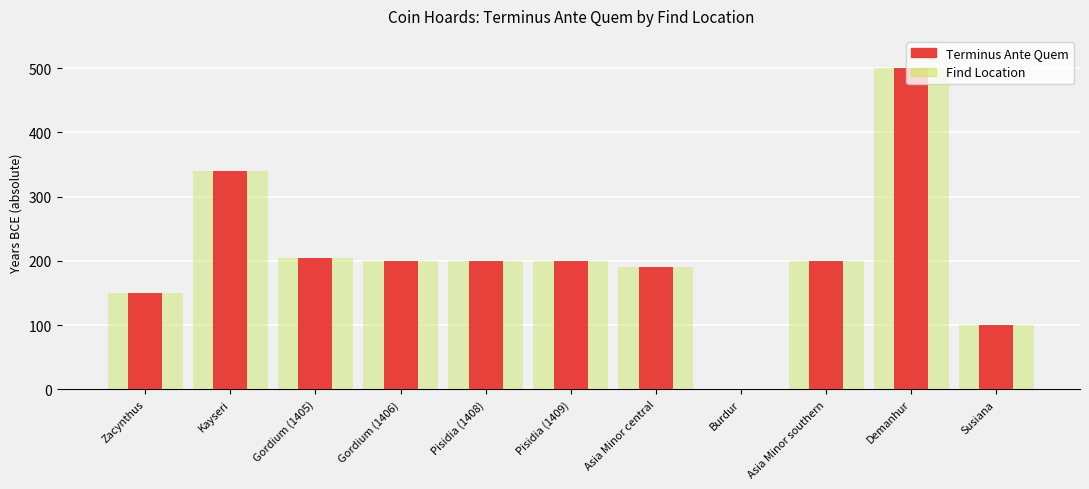

Rank the series by their maximum value, from highest to lowest.

Terminus Ante Quem, Find Location